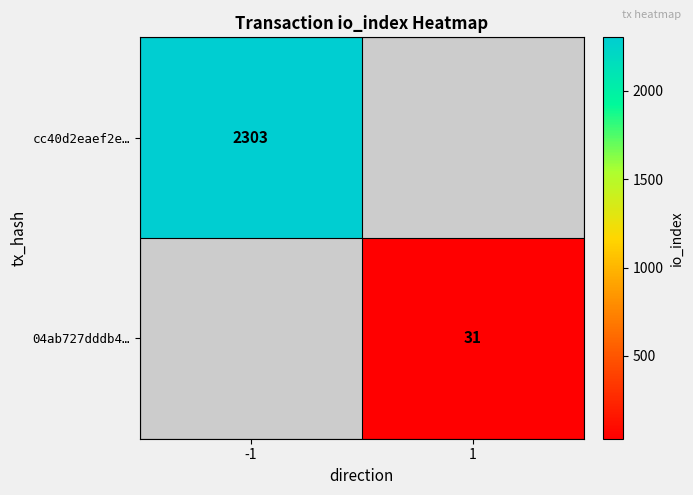

How many distinct data groups are displayed?

2